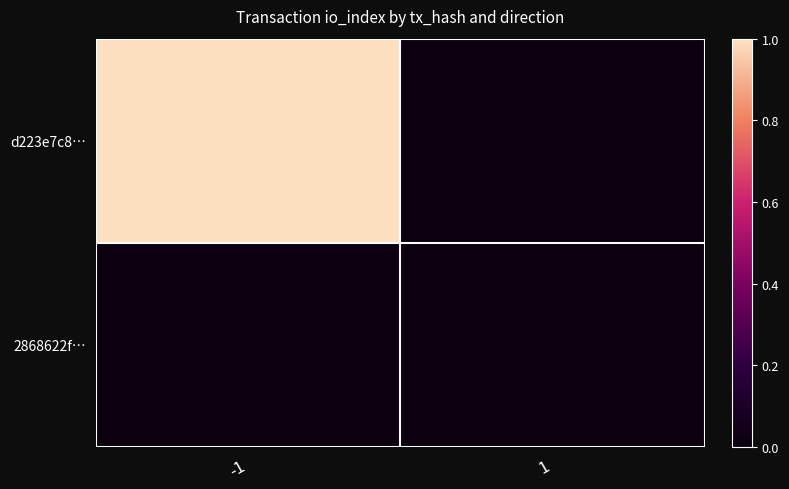

What is the difference between the highest and lowest values at -1?

1